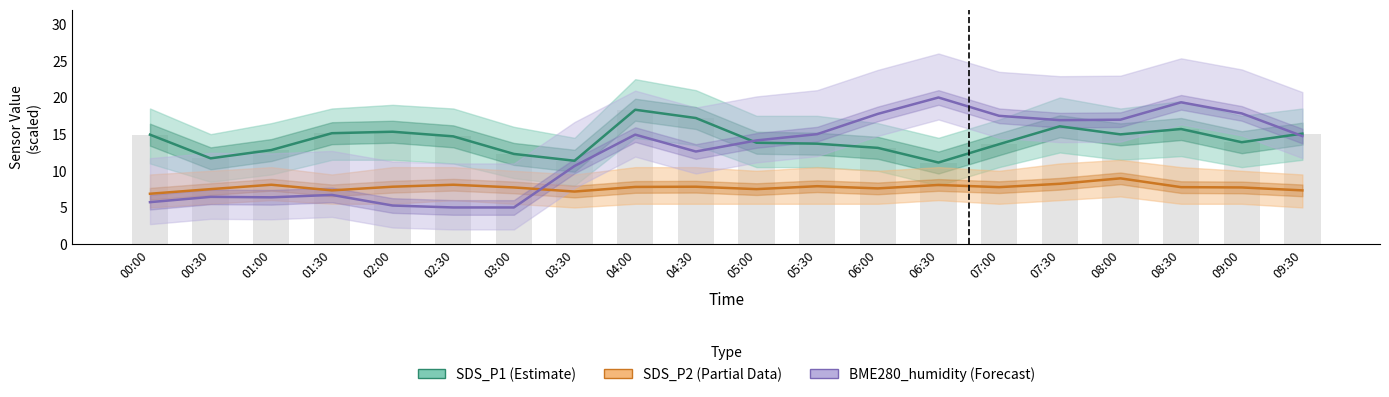

List the series in order of their overall mean, highest first.

SDS_P1 (Estimate), BME280_humidity (Forecast), SDS_P2 (Partial)